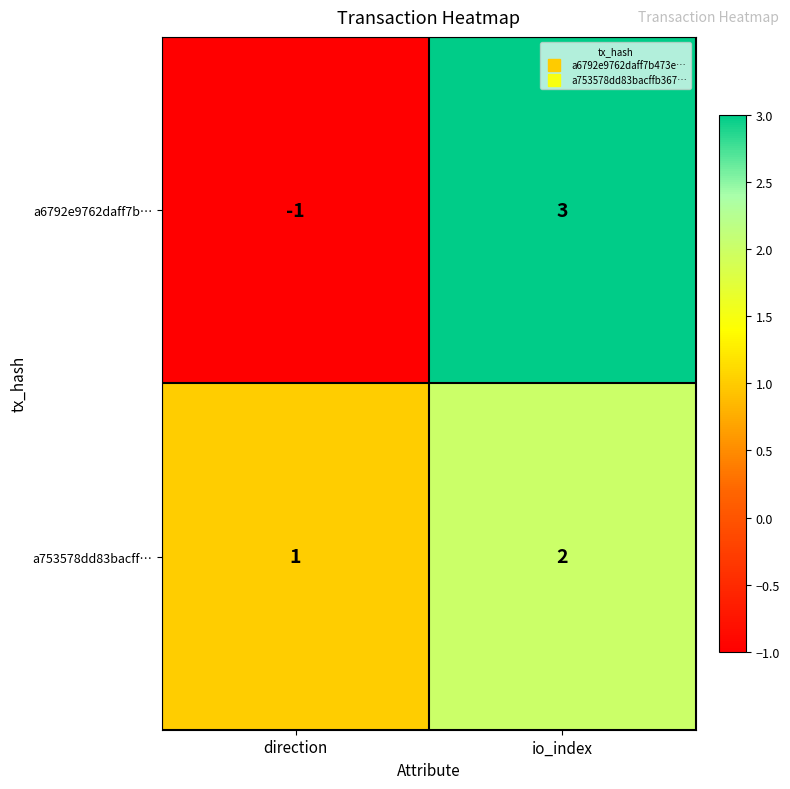

How many negative values does the a6792e9762daff7b… series have?

1